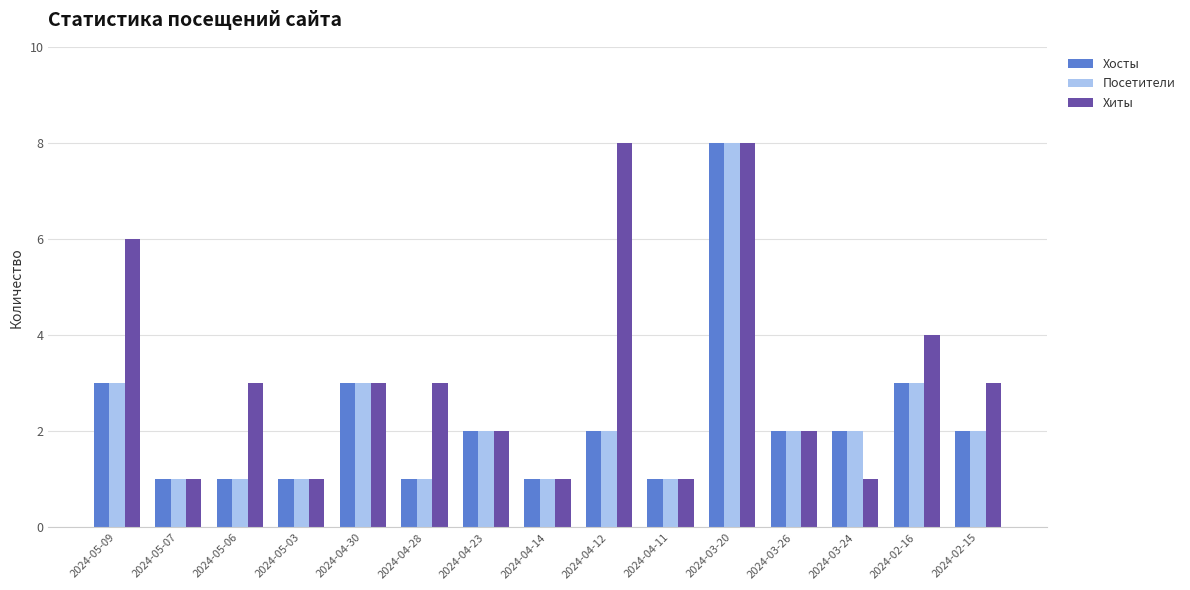

True or false: Хиты has a value of 1 at 2024-05-03.

True